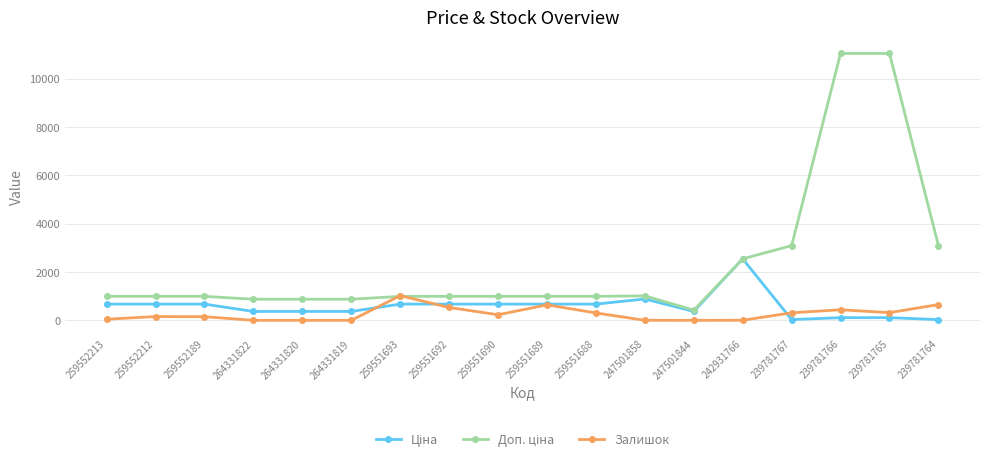

True or false: Залишок has a value of 3.0 at 242931766.

True